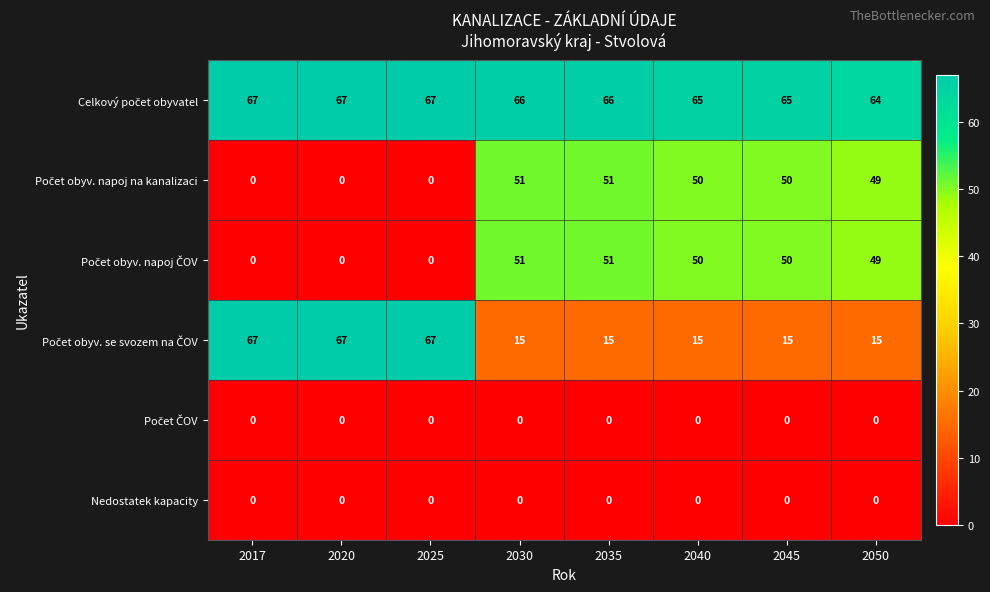

What is the maximum value shown in the chart?

67